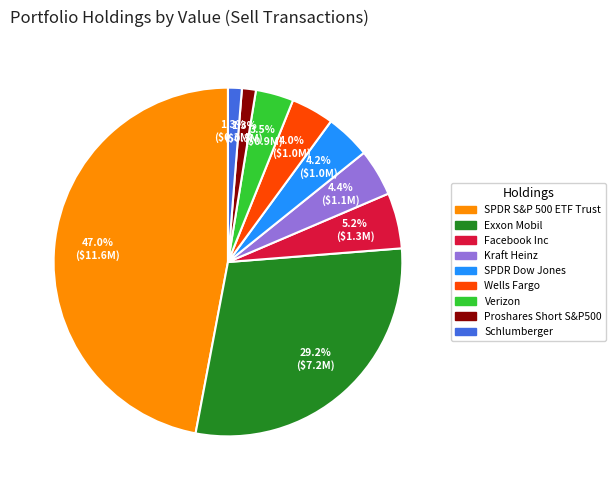

Count the number of slices in the pie.

9